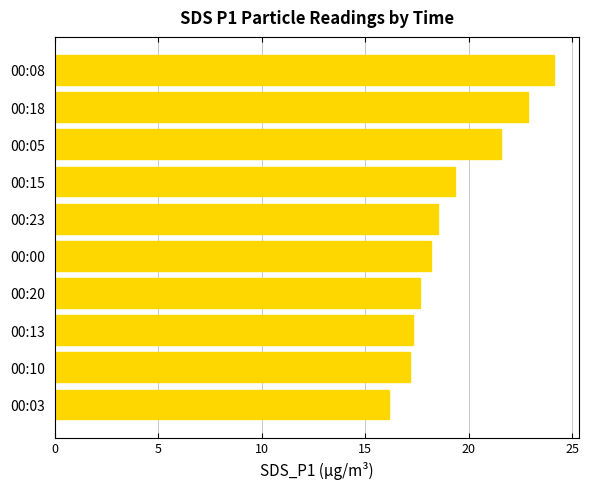

Count the number of categories in the chart.

10